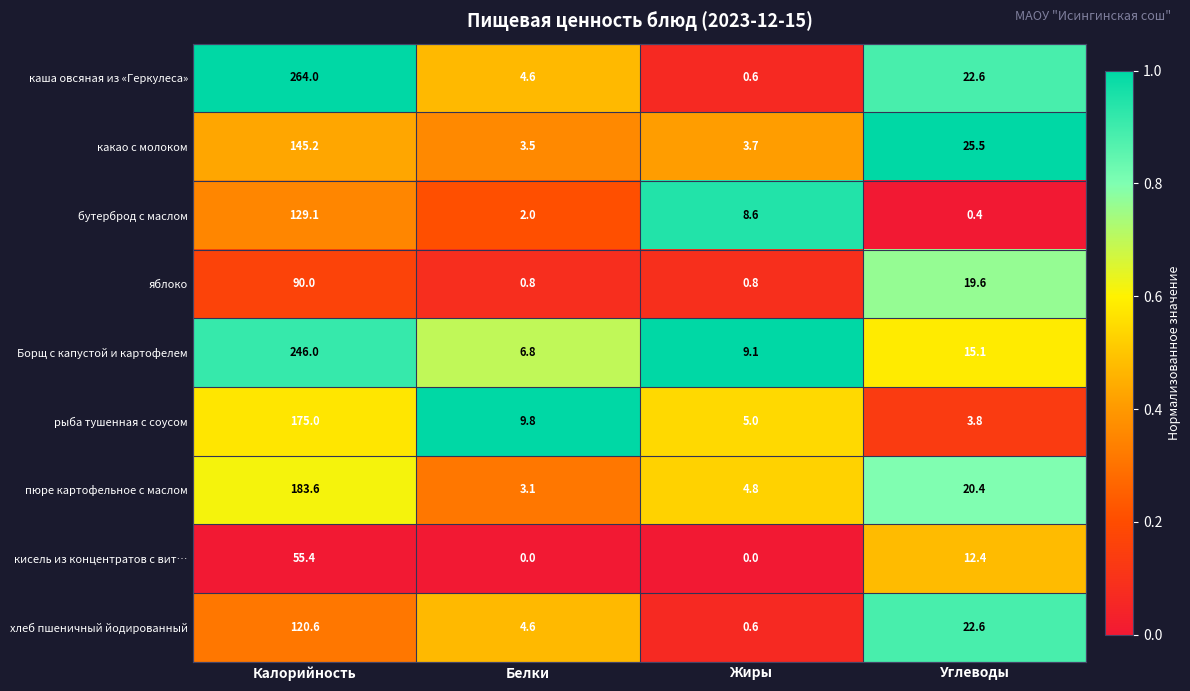

Where does the бутерброд с маслом series first go above 8?

Калорийность